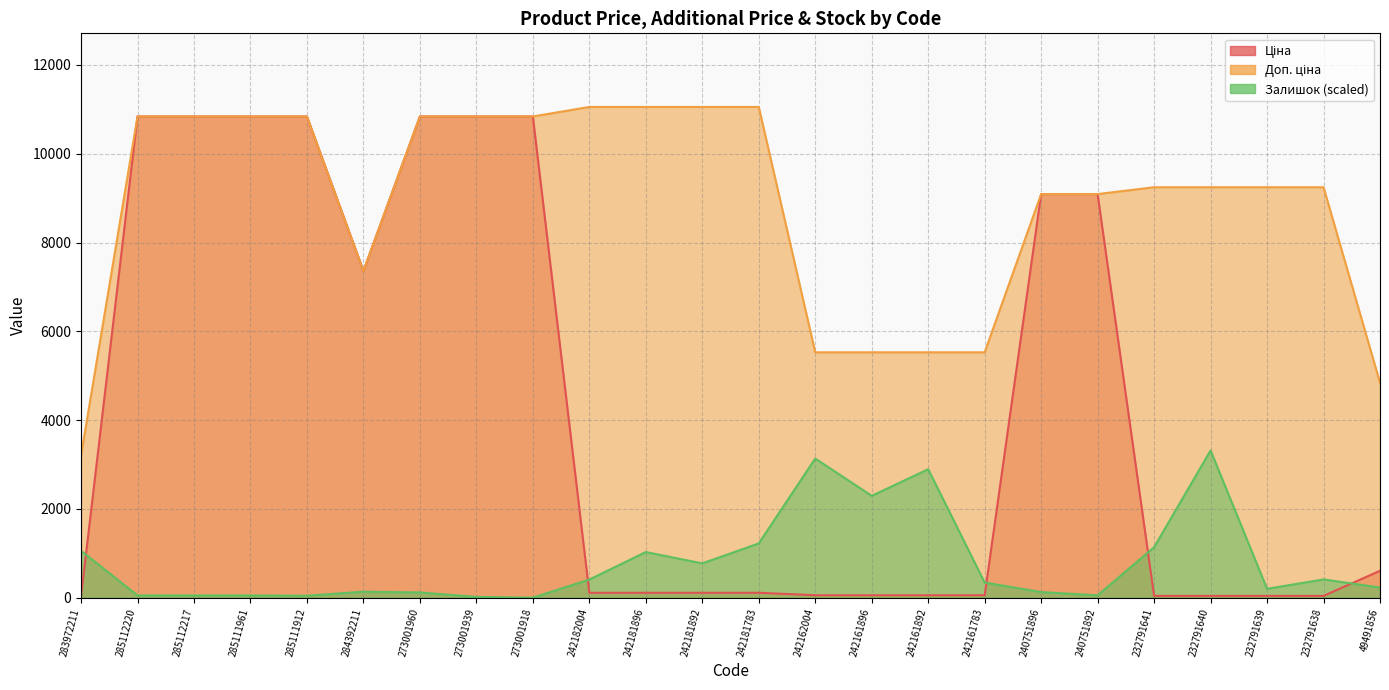

What is the label of the 18th point from the right?

273001960